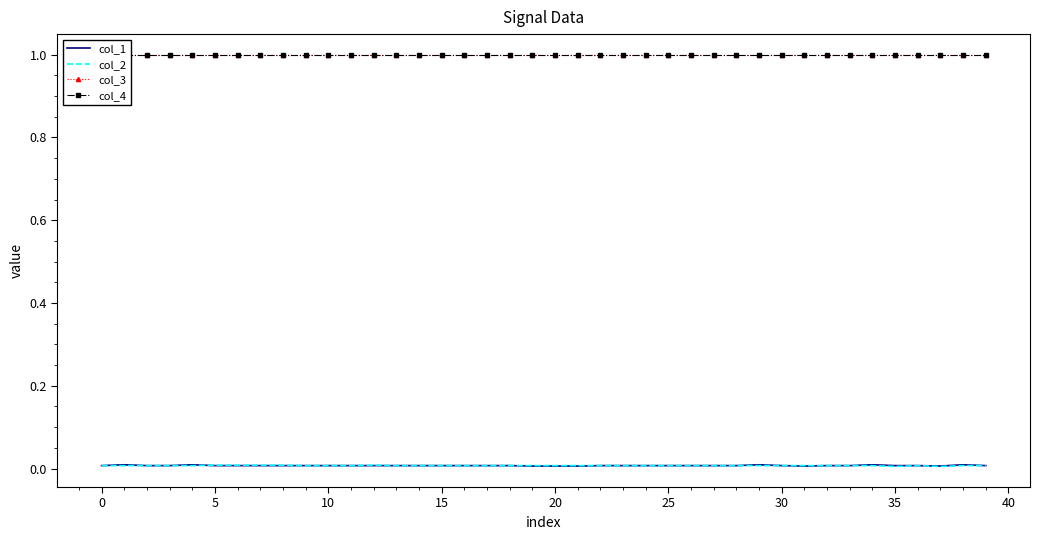

Count the number of categories in the chart.

40